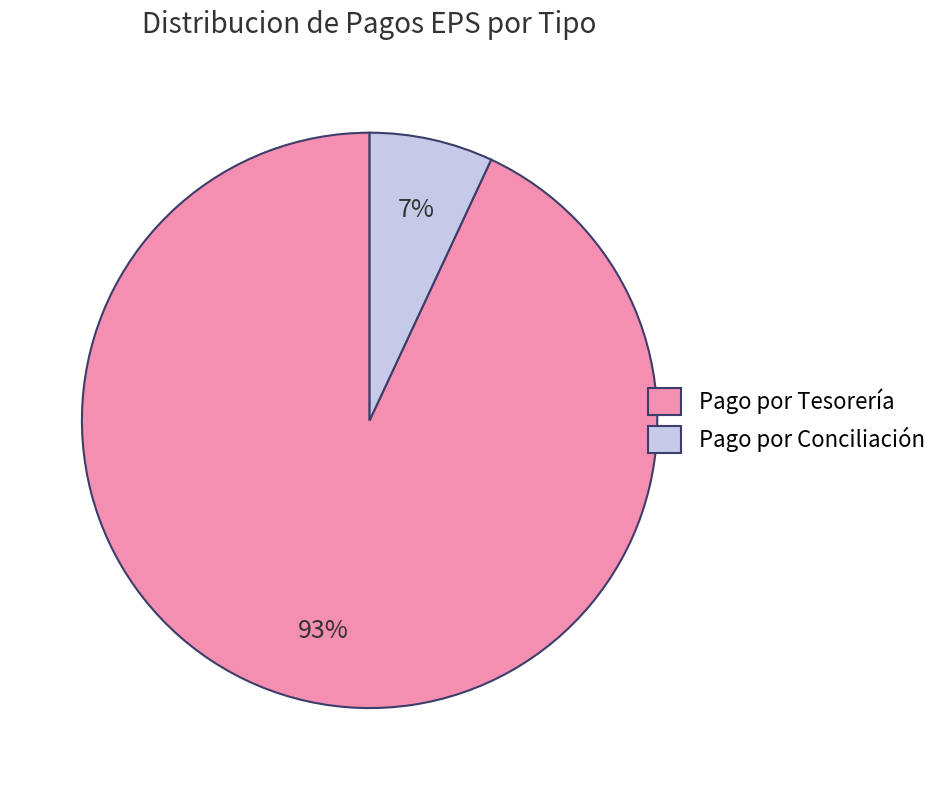

True or false: Pago por Conciliación accounts for 7% of the total.

True